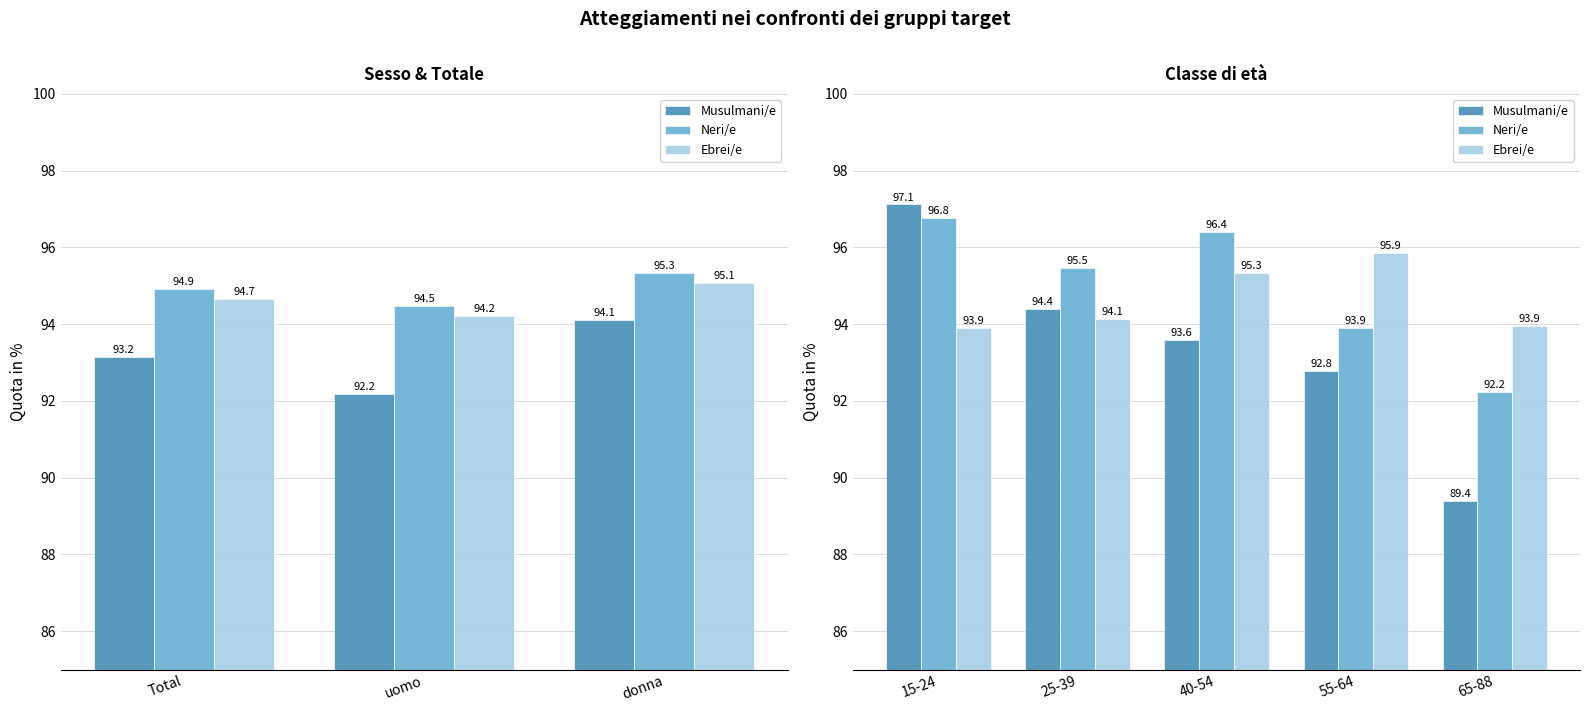

What are all the series names shown in the legend?

Musulmani/e, Neri/e, Ebrei/e